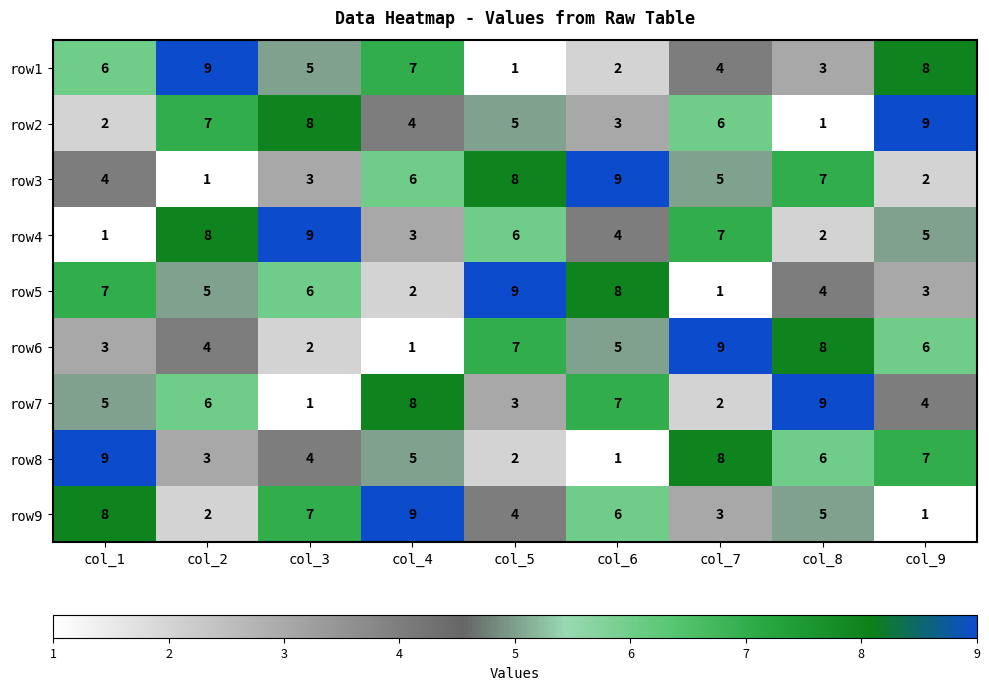

Which category has the highest value in the row4 series?

col_3